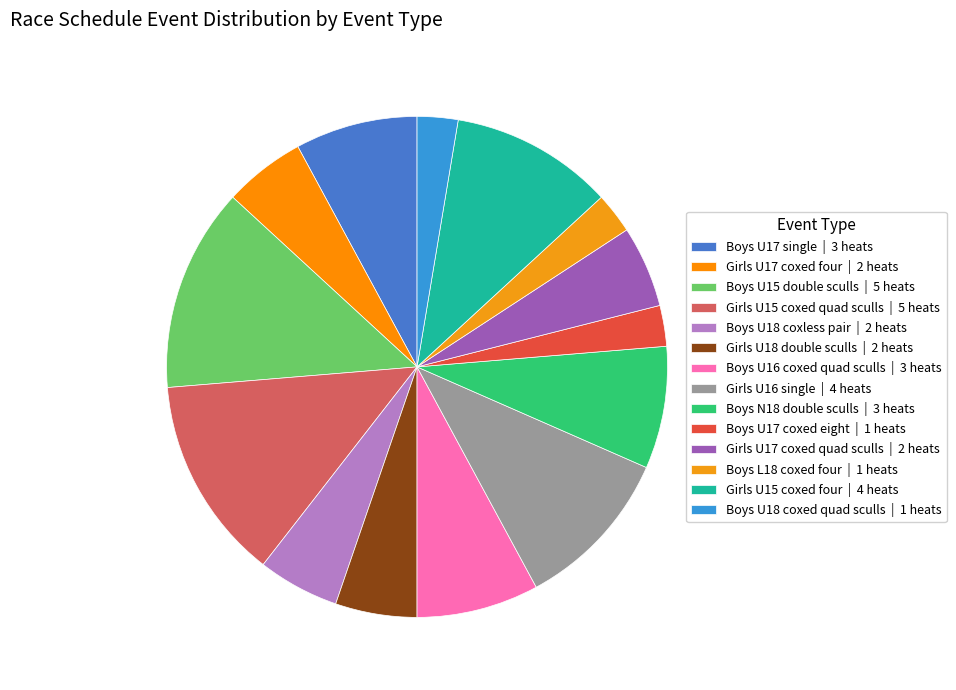

Approximately how many times larger is the value at Boys U18 coxless pair compared to Boys U15 double sculls?

0.4